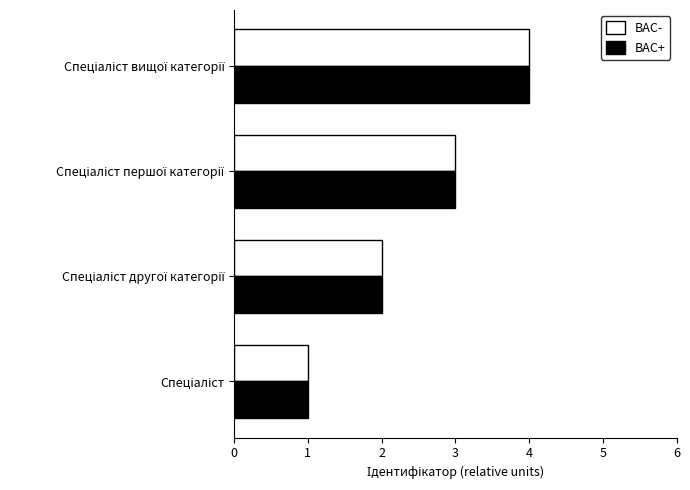

What is the sum of all BAC+ values?

10